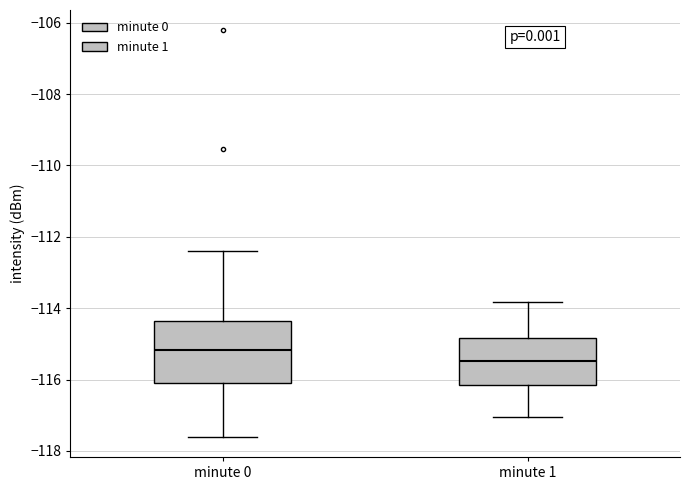

Reading left to right, read every box against the y-axis: the position of its median line, the range the box covers, and the ends of its whiskers. The values are not printed on the chart, so give them approximately, as read against the axis.

minute 0: median -115.2, box -116.0 to -114.4, whiskers -117.6 to -112.4
minute 1: median -115.4, box -116.2 to -114.8, whiskers -117.0 to -113.8